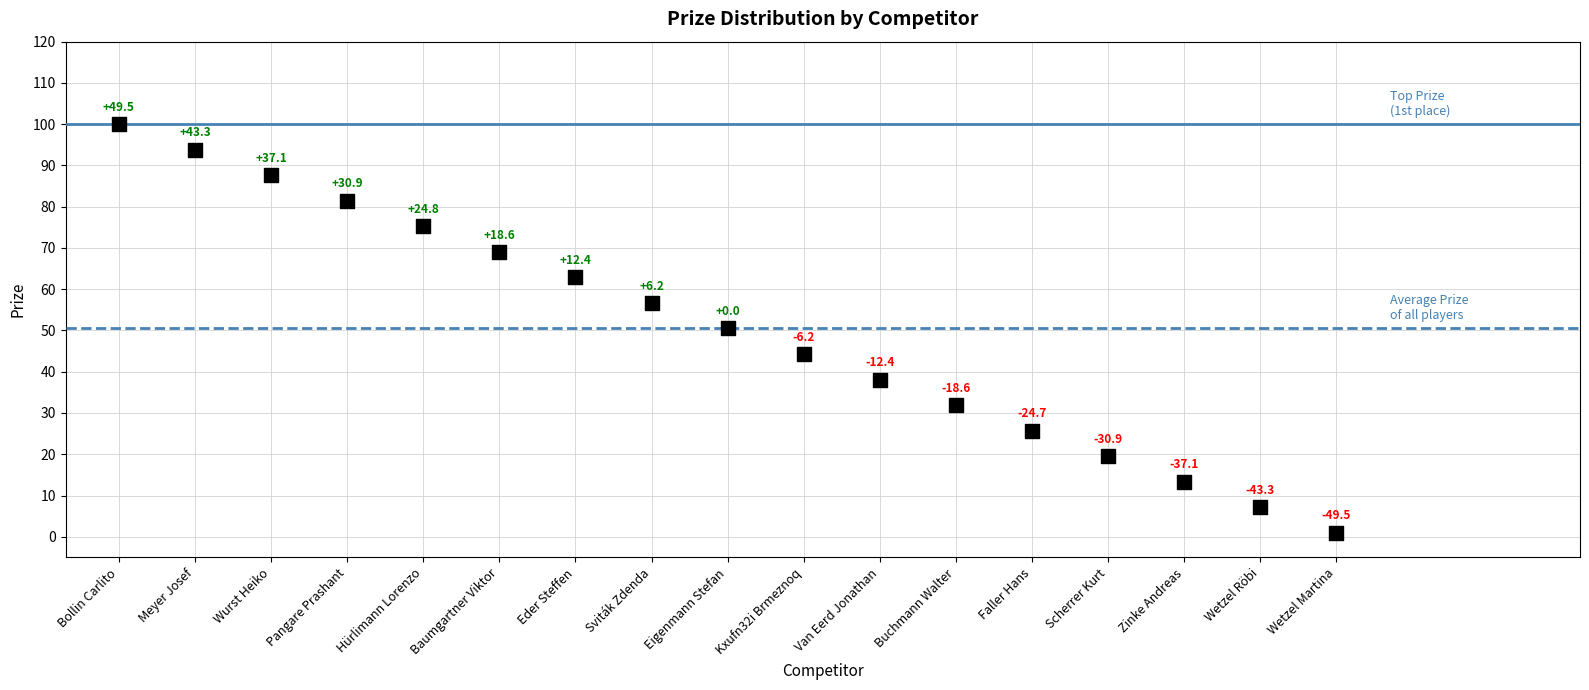

What Y value in the scatter plot is closest to 50?

50.5